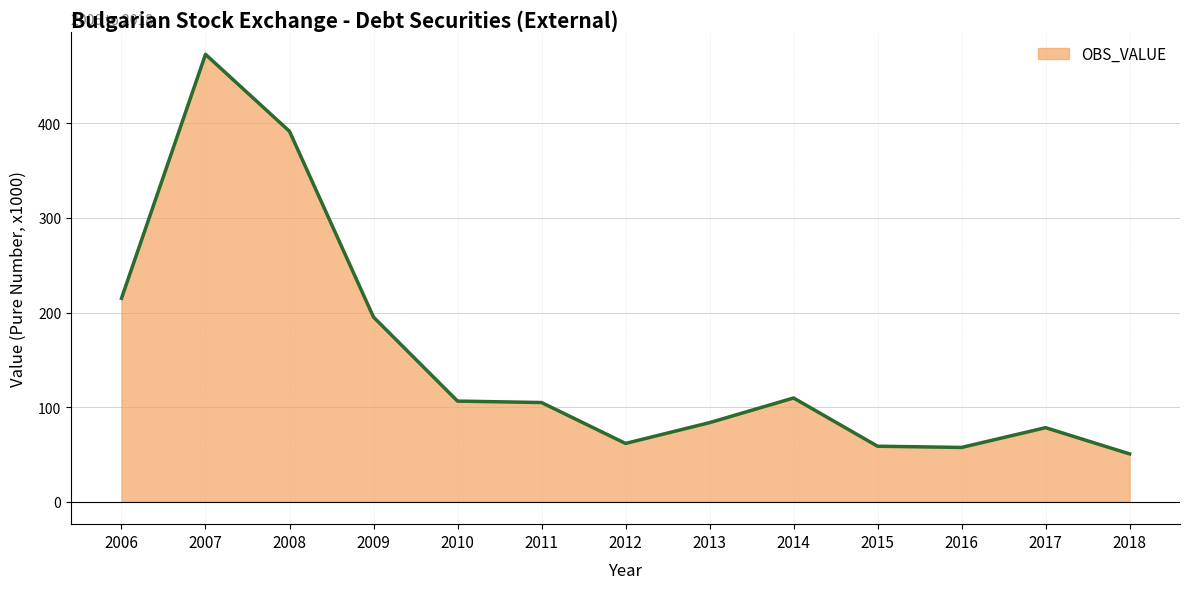

Which has a higher value, 2009 or 2018?

2009